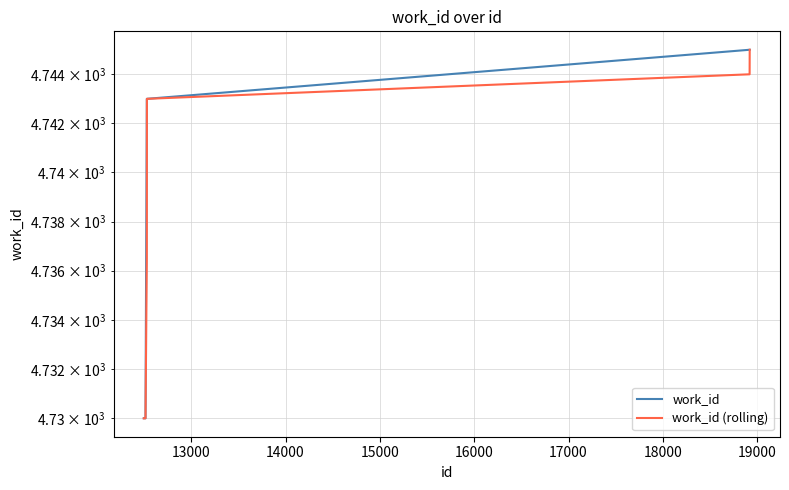

True or false: work_id (rolling) and work_id cross at least once.

False